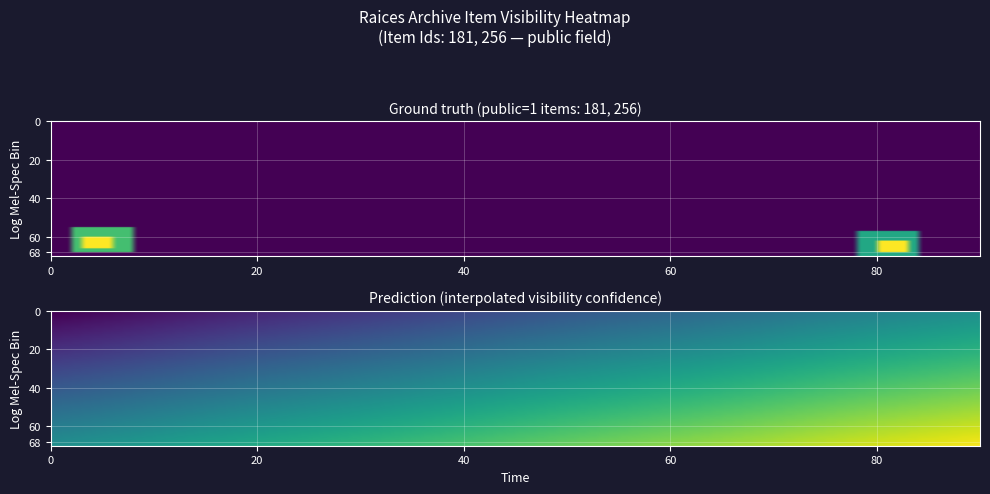

Between 181 and 256, which series saw the biggest shift?

181